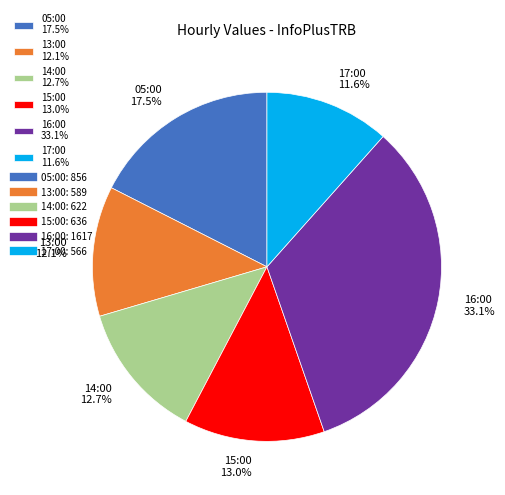

Is it true that 14:00 is 13% of the pie?

True